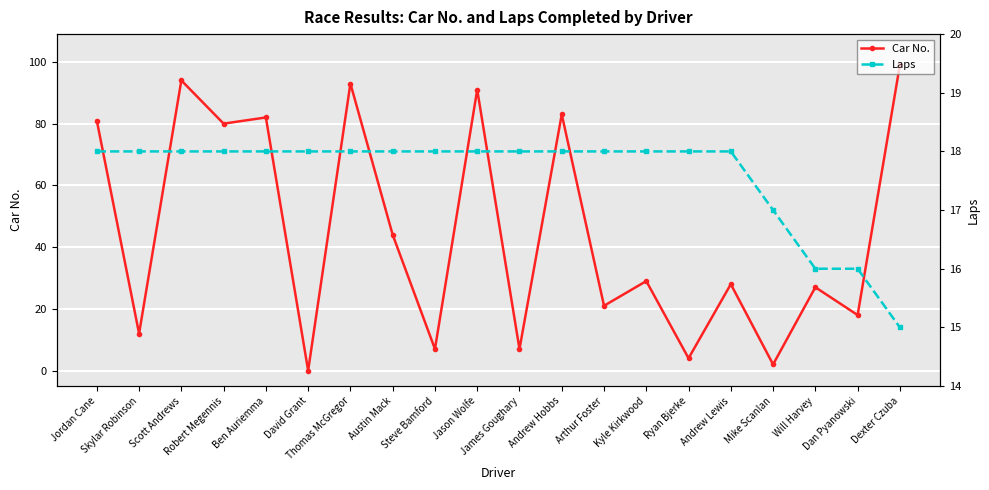

At which category is the sum across all series the highest?

Dexter Czuba